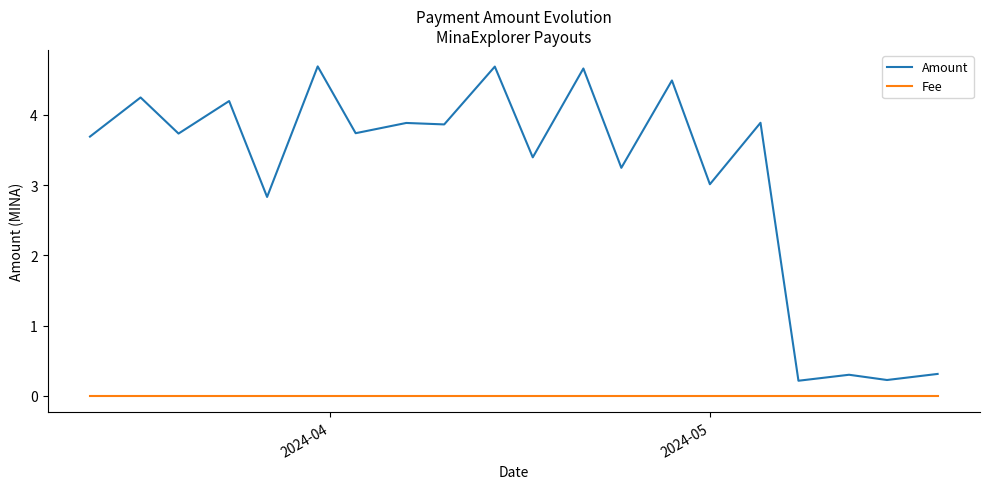

Is it true that Amount equals 3.9 at 15?

False